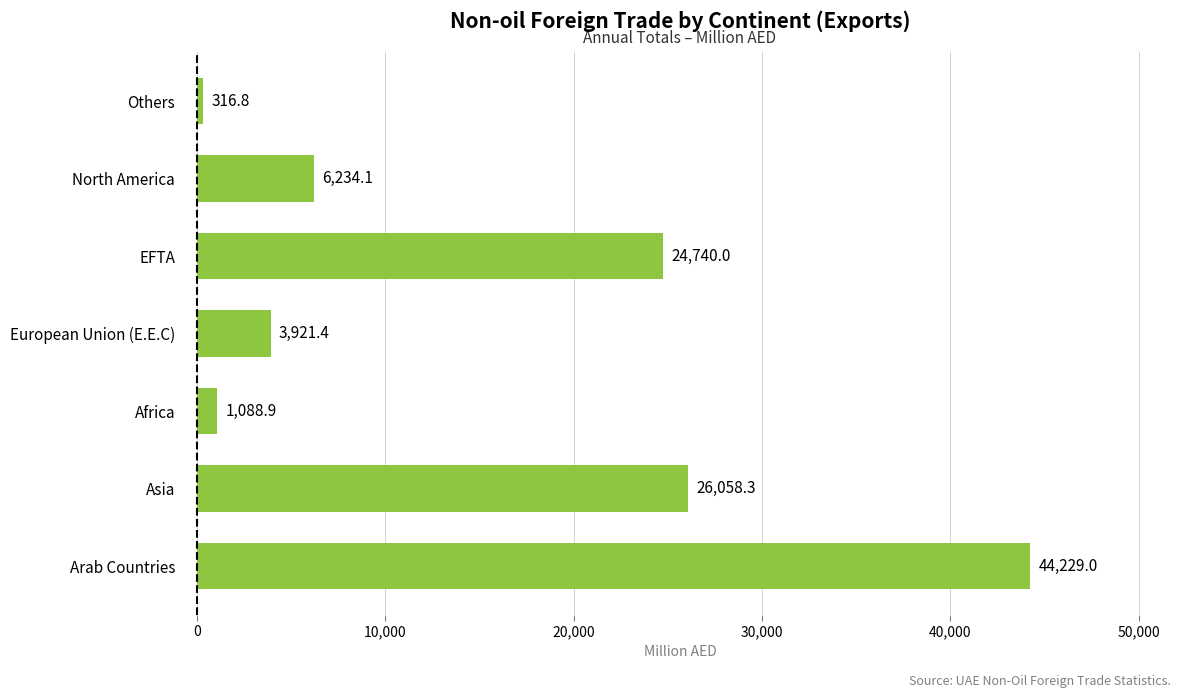

The chart shows a value of 40911.7 at Asia. True or false?

False